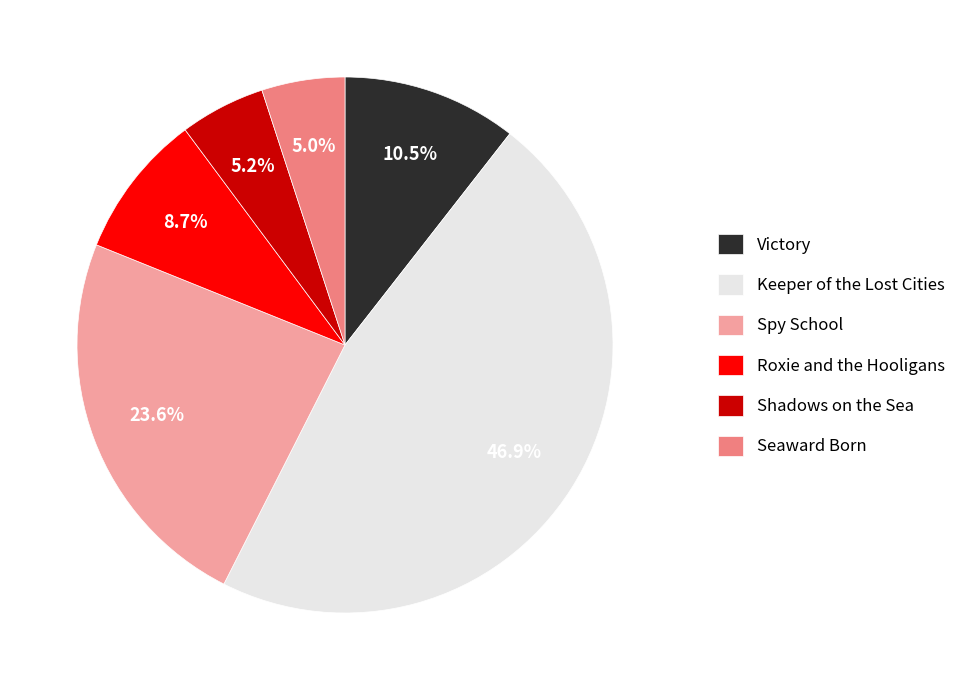

What is the largest slice in the pie chart?

Keeper of the Lost Cities